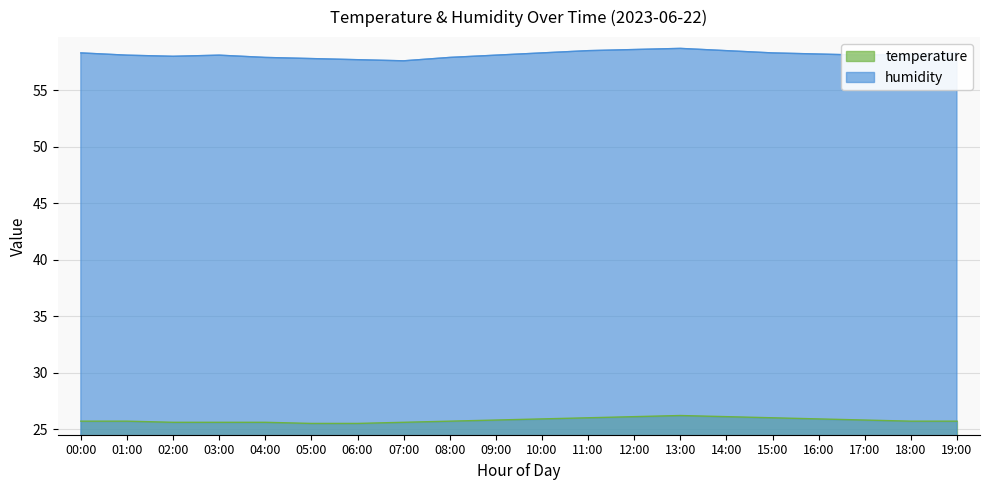

What is the sum of the humidity values at 10:00 and 04:00?

116.2